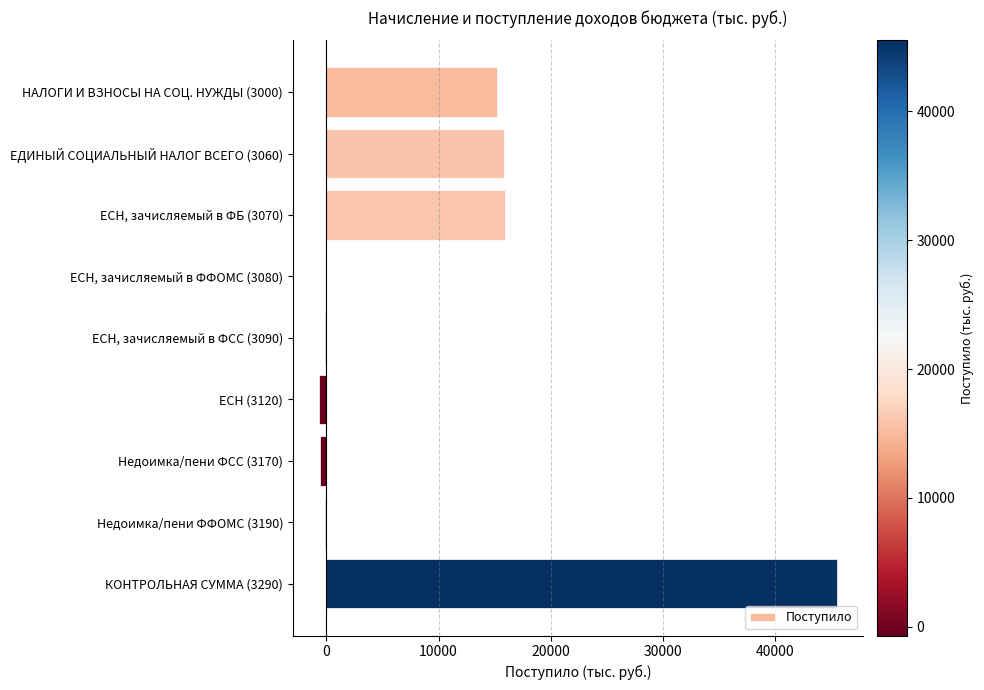

How many distinct data groups are displayed?

1